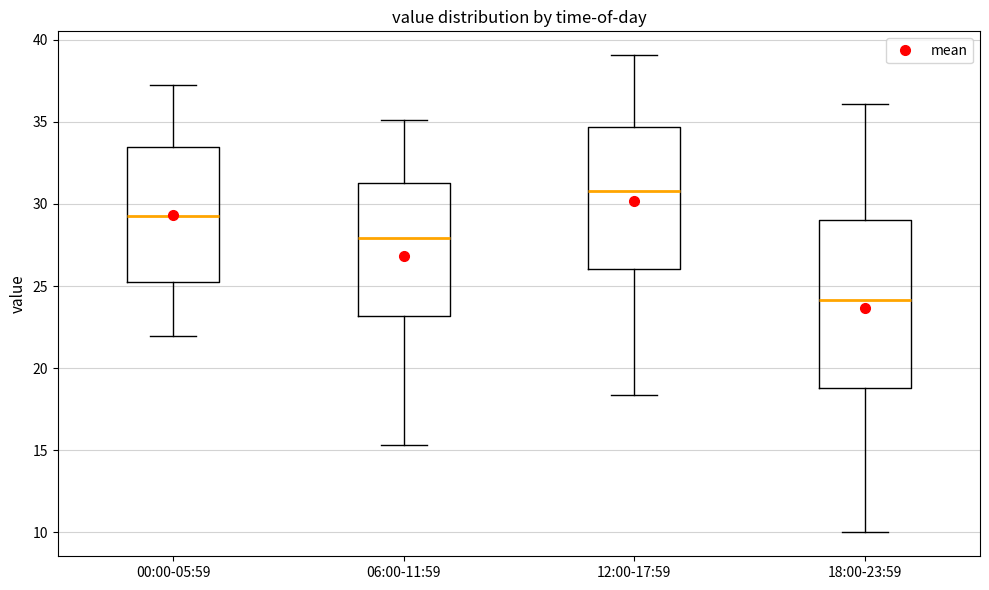

Reading left to right, transcribe this box plot: for each box, give where its median line is, the range the box spans, and where its two whiskers end, as read against the y-axis. The values are not printed on the chart, so give them approximately, as read against the axis.

00:00-05:59: median 29.5, box 25.0 to 33.5, whiskers 22.0 to 37.5
06:00-11:59: median 28.0, box 23.0 to 31.5, whiskers 15.5 to 35.0
12:00-17:59: median 31.0, box 26.0 to 34.5, whiskers 18.5 to 39.0
18:00-23:59: median 24.0, box 19.0 to 29.0, whiskers 10.0 to 36.0